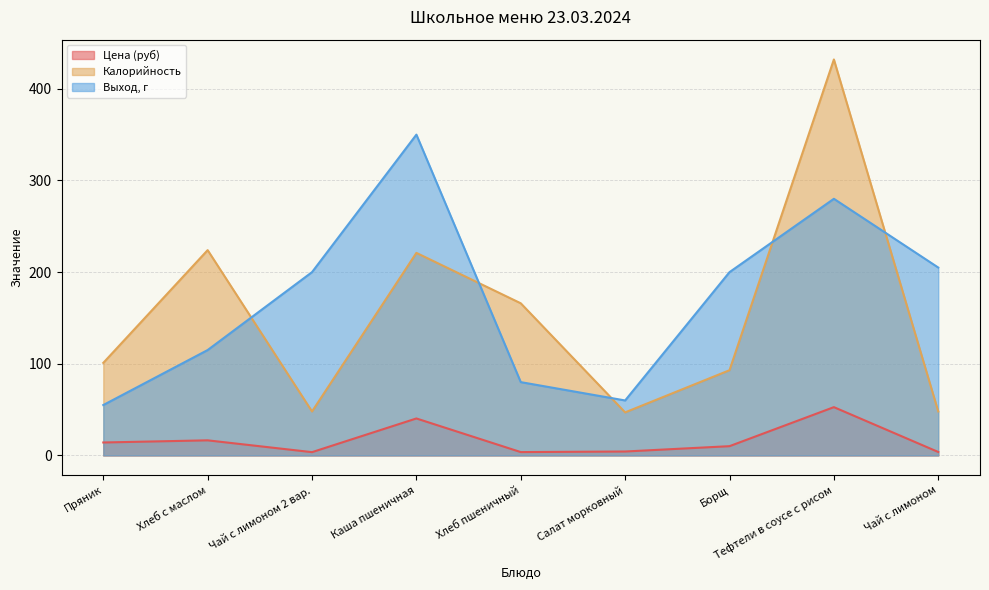

What are all the series names shown in the legend?

Цена (руб), Калорийность, Выход, г